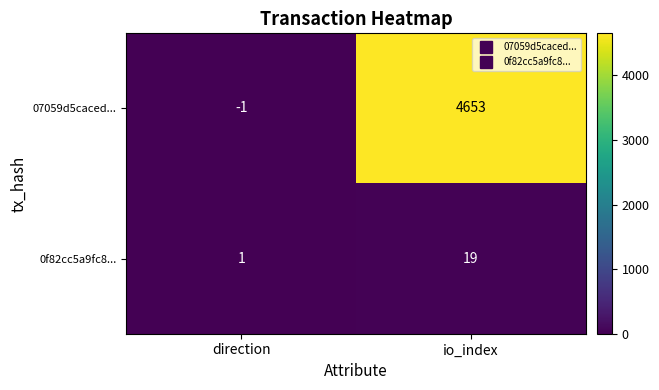

At which label is 0f82cc5a9fc8... closest to 10?

direction